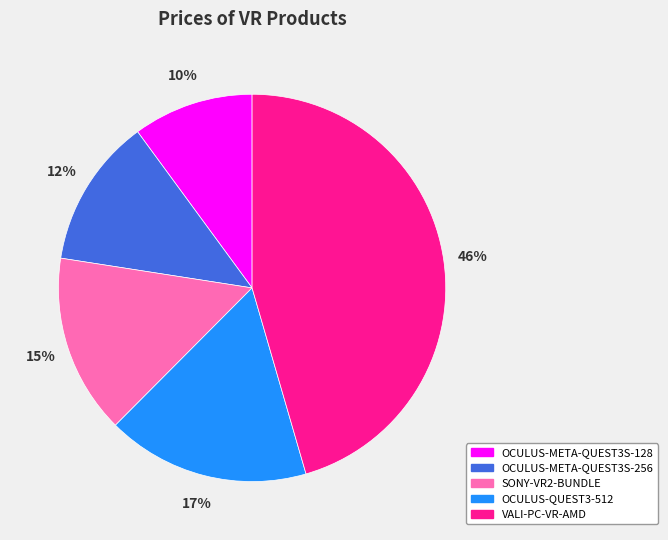

Is it true that VALI-PC-VR-AMD is 55% of the pie?

False